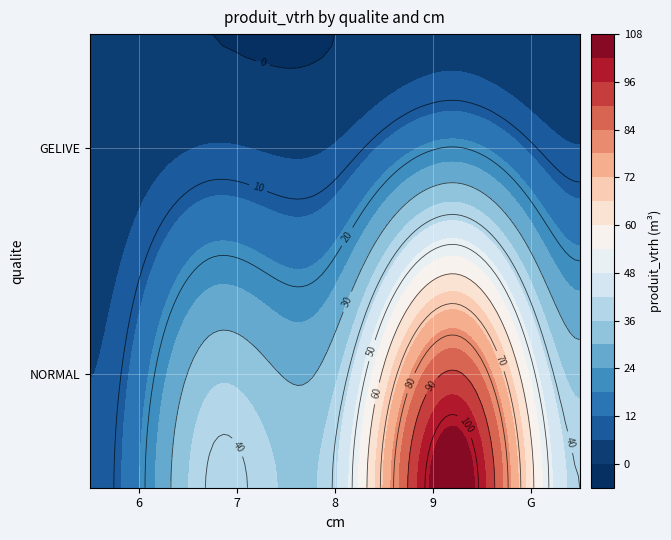

What is the sum of all values?

240